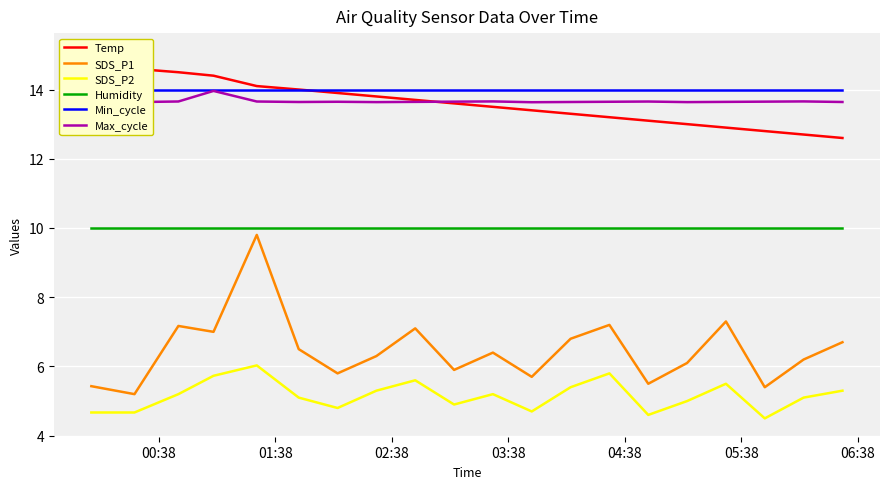

What is the lowest value of the SDS_P2 series?

4.5